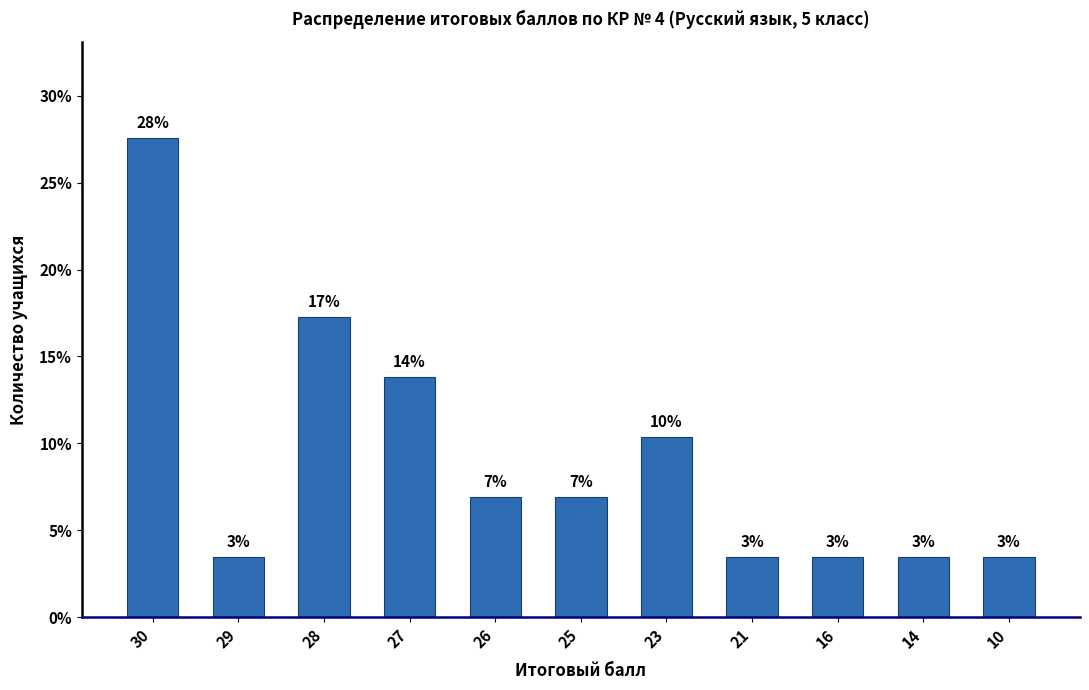

List the labels in order of value, largest first.

30, 28, 27, 23, 26, 25, 29, 21, 16, 14, 10